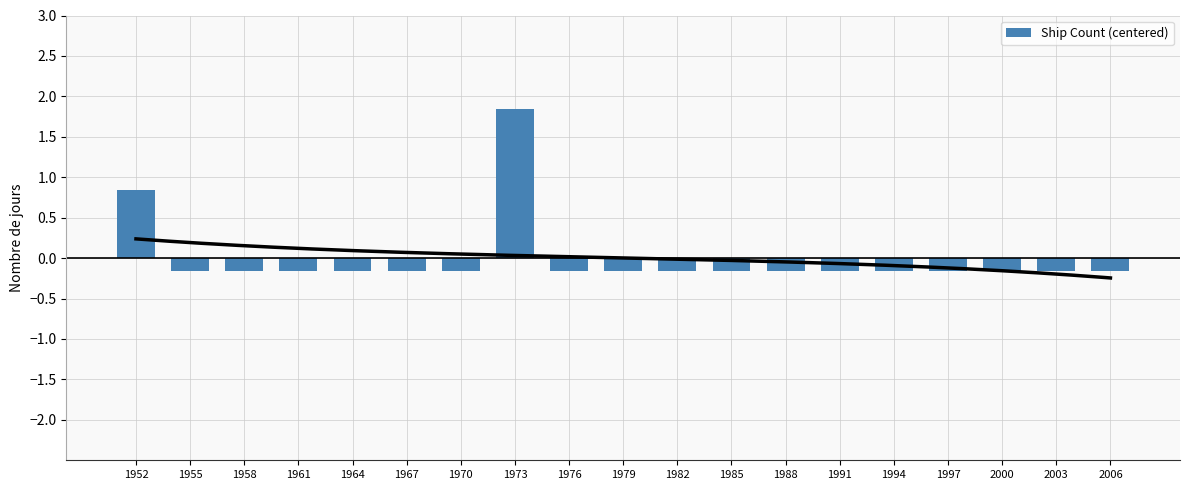

What is the value of the 11th bar from the left?

-0.2